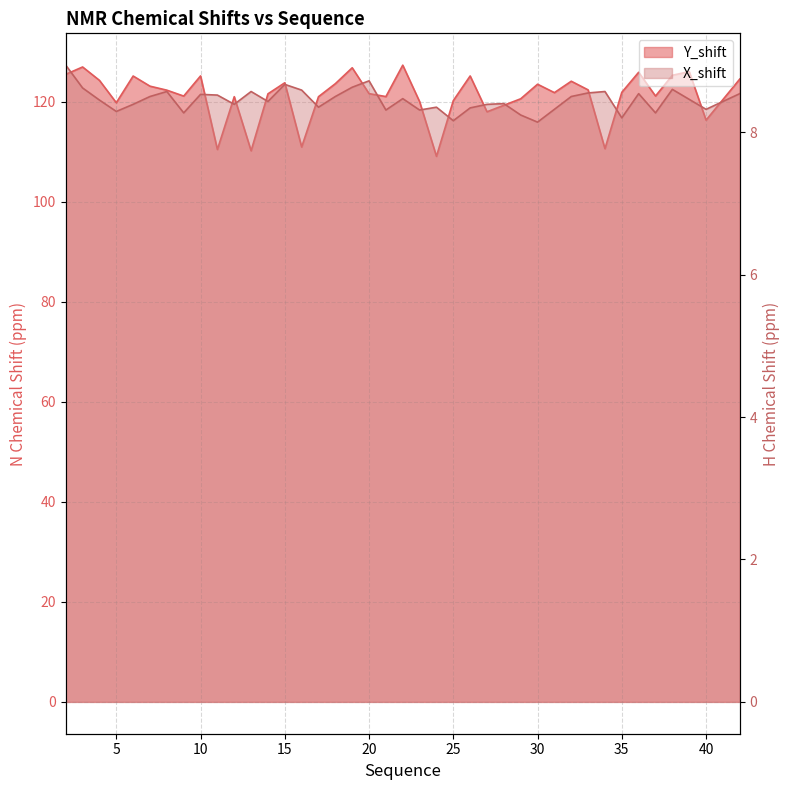

Reading right to left, list all the values displayed in this chart.

Y_shift: 42=124.5	40=116.3	39=126.0	38=125.3	37=121.1	36=125.9	35=121.9	34=110.6	33=122.4	32=124.1	31=121.8	30=123.5	29=120.6	28=119.3	27=118.0	26=125.2	25=120.2	24=109.1	23=120.0	22=127.3	21=121.0	20=121.6	19=126.8	18=123.6	17=121.0	16=111.0	15=123.8	14=121.6	13=110.2	12=121.0	11=110.5	10=125.2	9=121.1	8=122.3	7=123.1	6=125.1	5=119.8	4=124.3	3=127.0	2=125.5
X_shift: 42=8.5	40=8.3	39=8.5	38=8.6	37=8.3	36=8.5	35=8.2	34=8.6	33=8.6	32=8.5	31=8.3	30=8.1	29=8.2	28=8.4	27=8.4	26=8.3	25=8.2	24=8.3	23=8.3	22=8.5	21=8.3	20=8.7	19=8.6	18=8.5	17=8.3	16=8.6	15=8.7	14=8.4	13=8.6	12=8.4	11=8.5	10=8.5	9=8.3	8=8.6	7=8.5	6=8.4	5=8.3	4=8.4	3=8.6	2=8.9